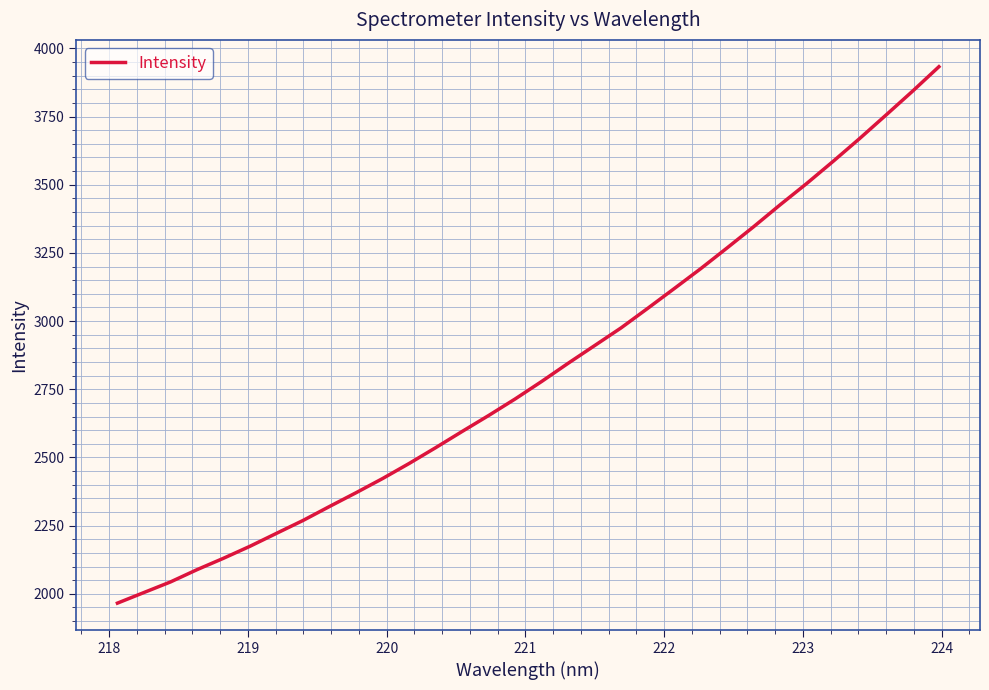

What is the maximum value shown in the chart?

3932.8